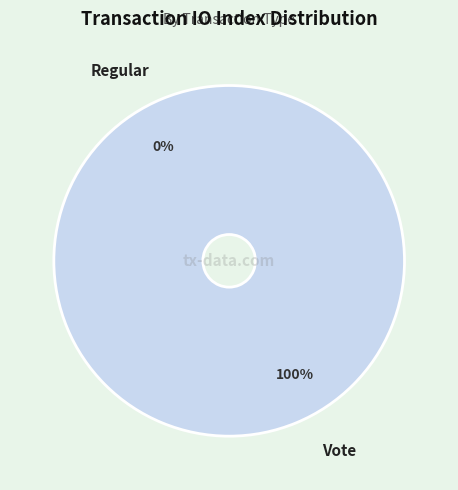

What percentage is the Vote slice, to the nearest percent?

100%